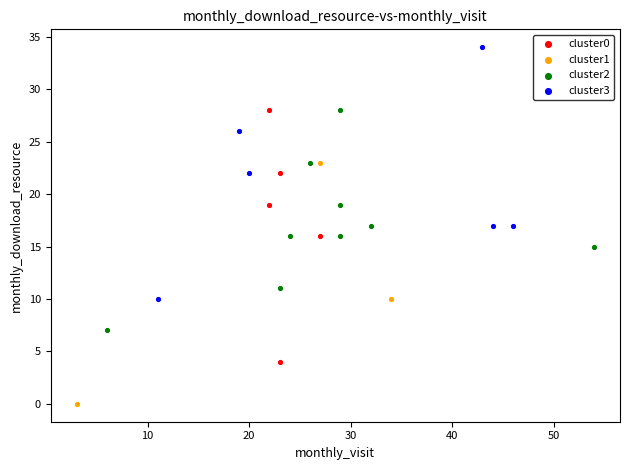

Which series contains the highest Y value?

cluster3